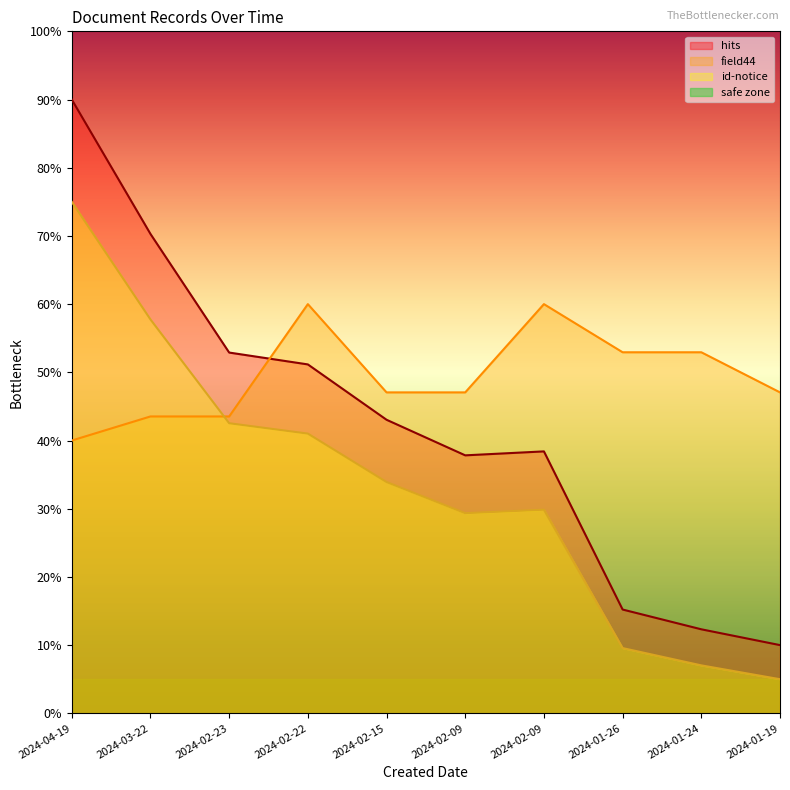

The id-notice series shows 5.0 at 2024-01-19. True or false?

True